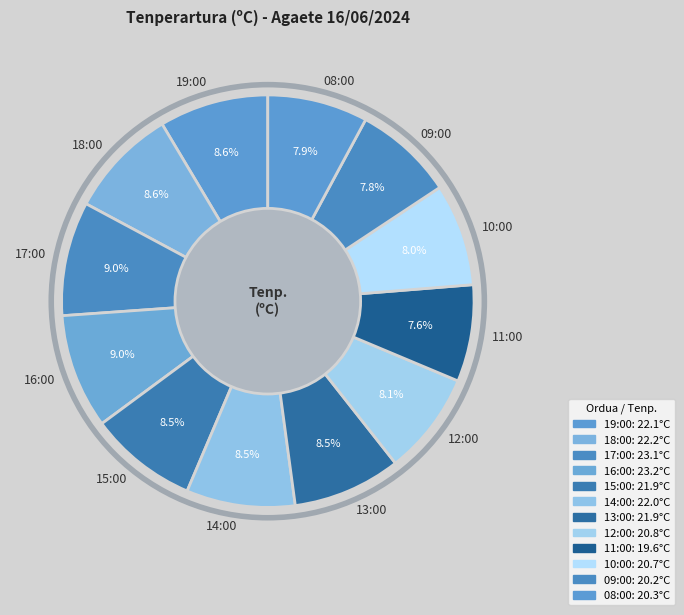

The 18:00 slice represents 1% of the pie. True or false?

False